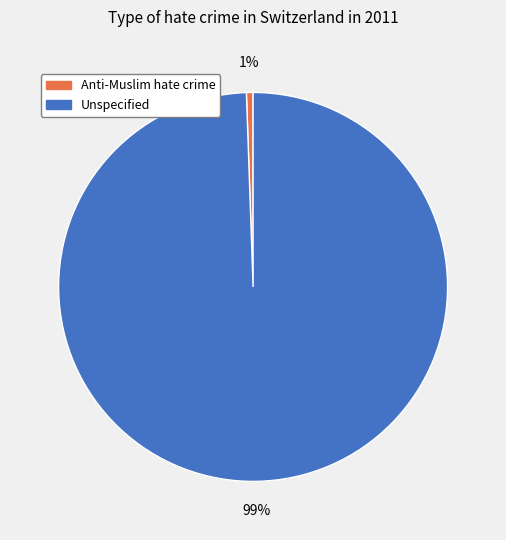

Is the sum of Unspecified and Anti-Muslim hate crime greater than half?

Yes